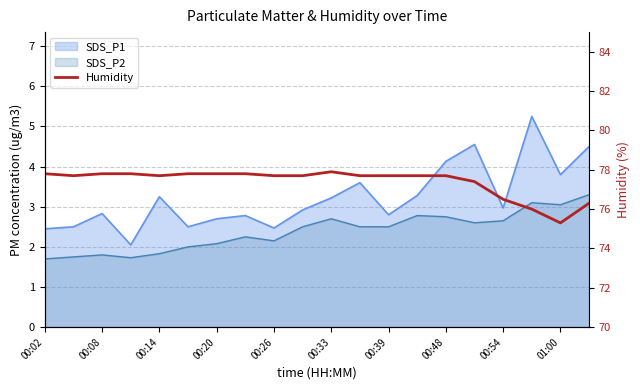

What is the average value?

77.4